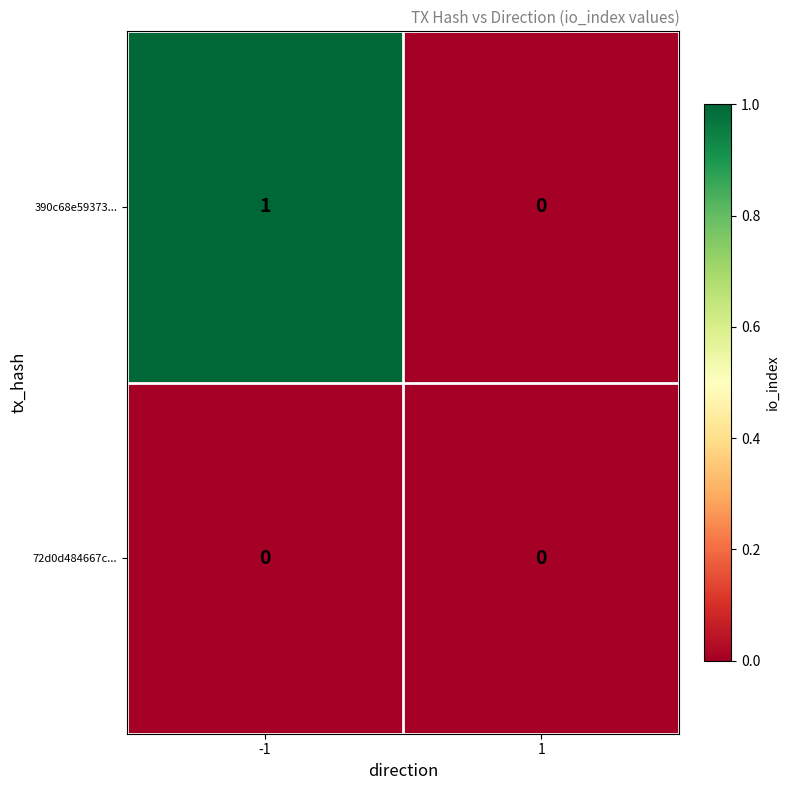

Which series has the largest total across all categories?

390c68e59373...